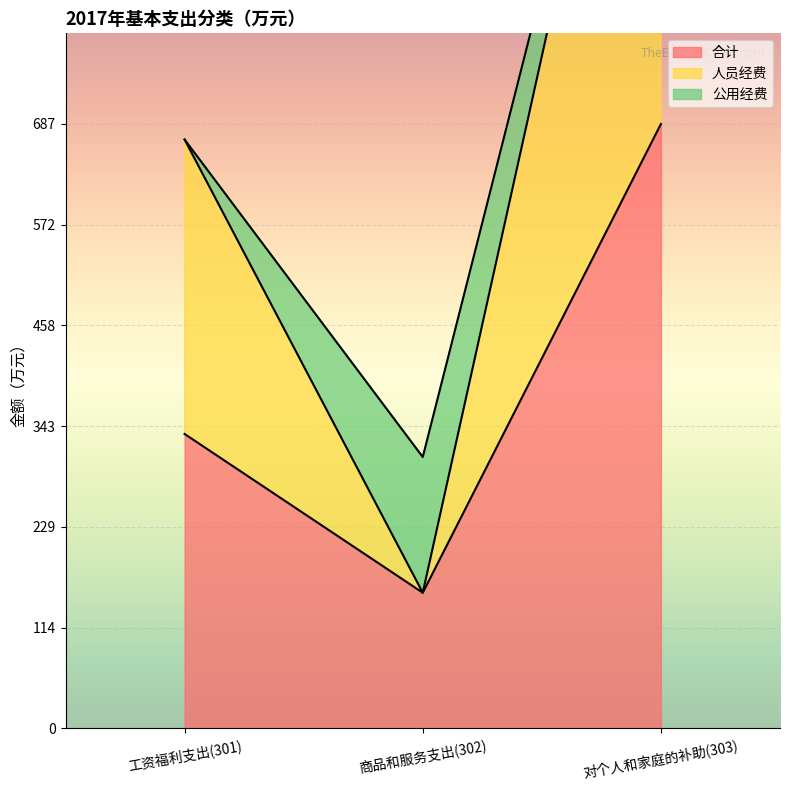

Is the value of 人员经费 at 商品和服务支出(302) greater than the value of 合计 at 商品和服务支出(302)?

No